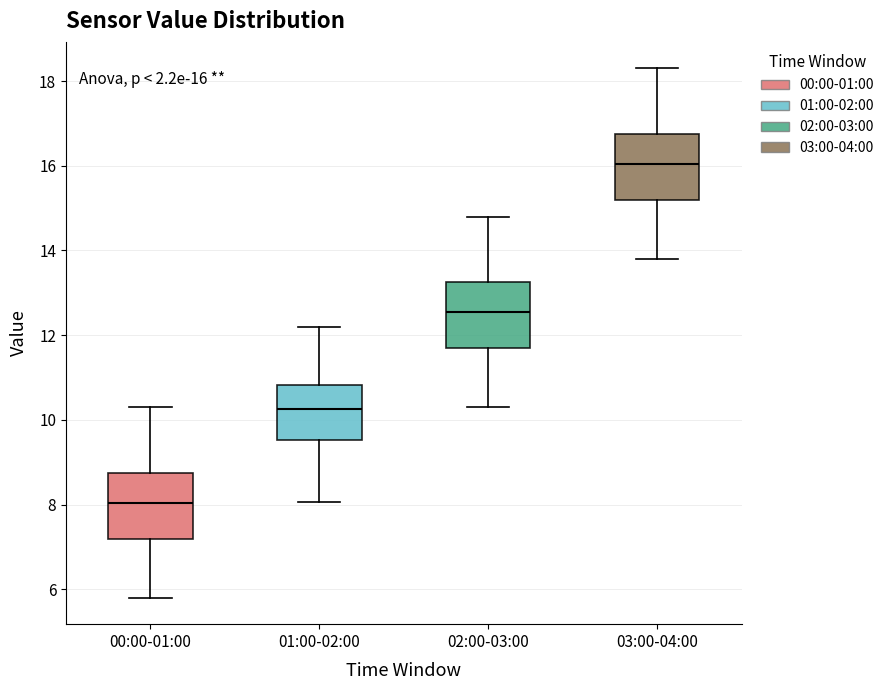

Which box's median line is the lowest?

00:00-01:00